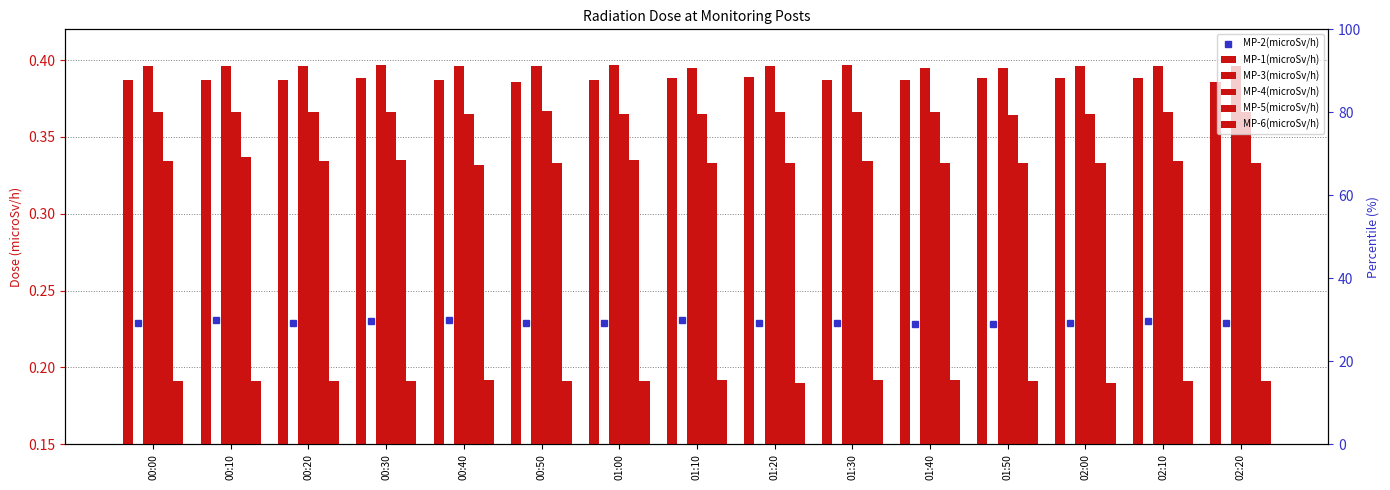

How many groups of bars are there?

15